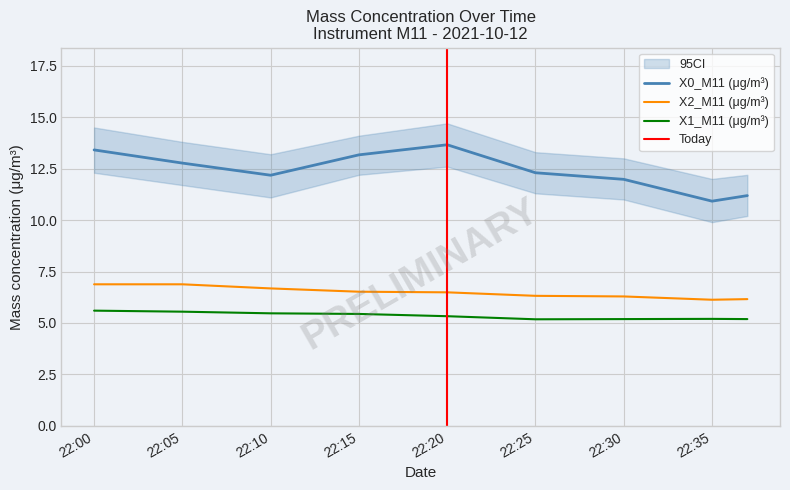

What is the minimum value for X0_M11 (μg/m³)?

10.9